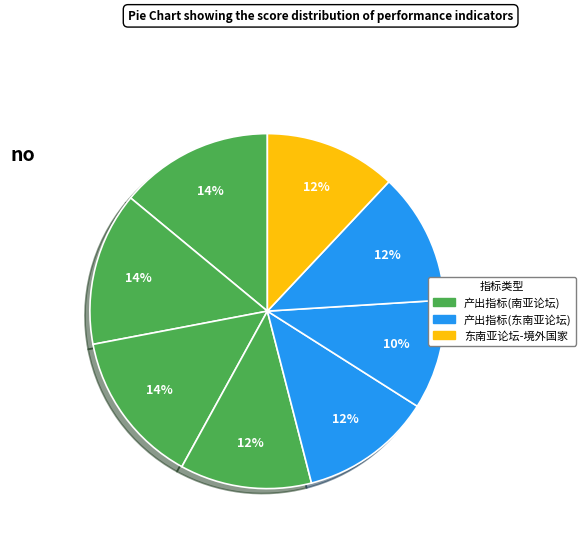

How many segments does this pie chart have?

8